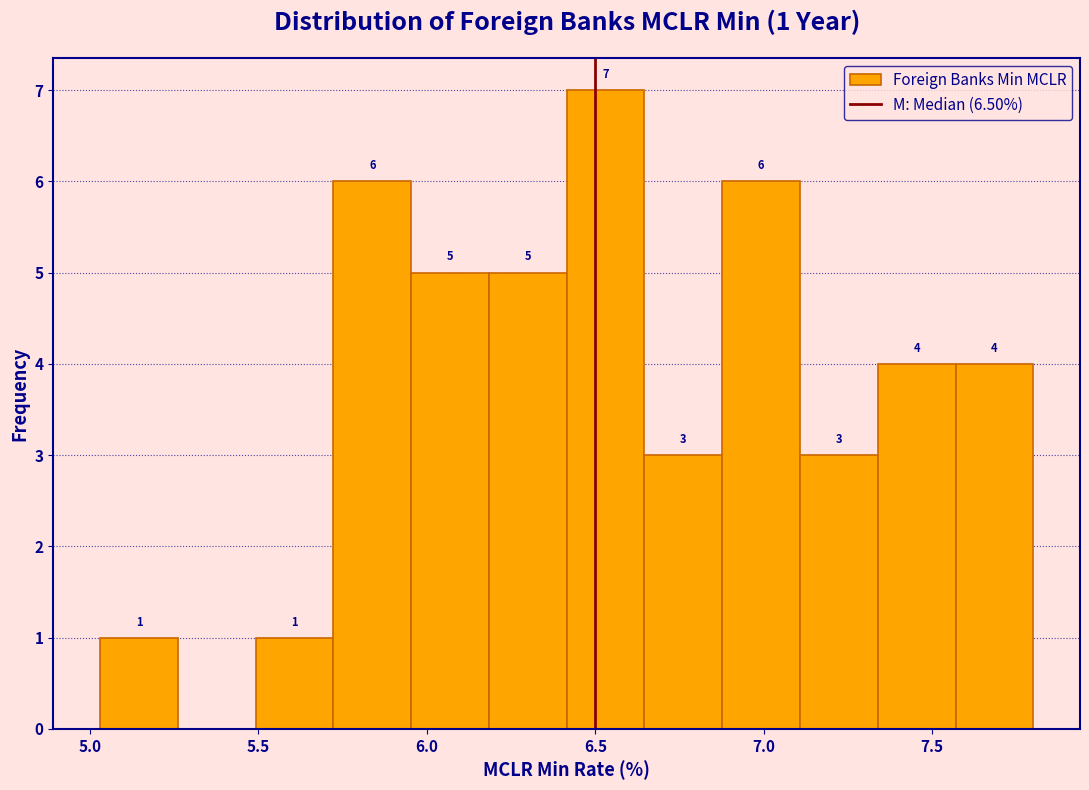

Which range on the x-axis has the tallest bar?

6.40 to 6.65